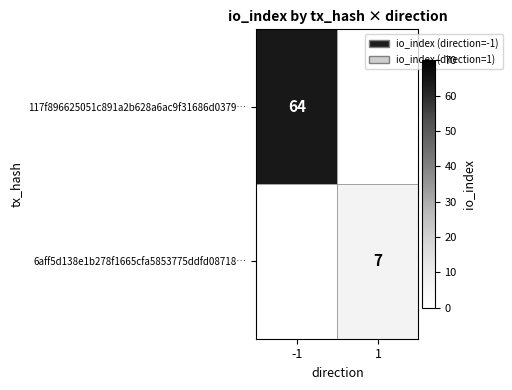

Is the value of 117f896625051c891a2b628a6ac9f31686d0379… at -1 greater than the value of 6aff5d138e1b278f1665cfa5853775ddfd08718… at 1?

Yes